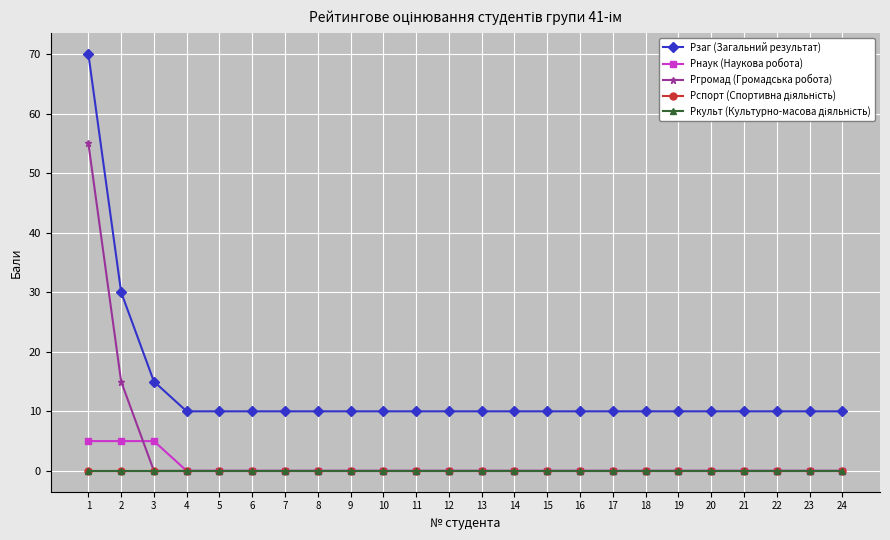

Does the chart have visible grid lines?

Yes